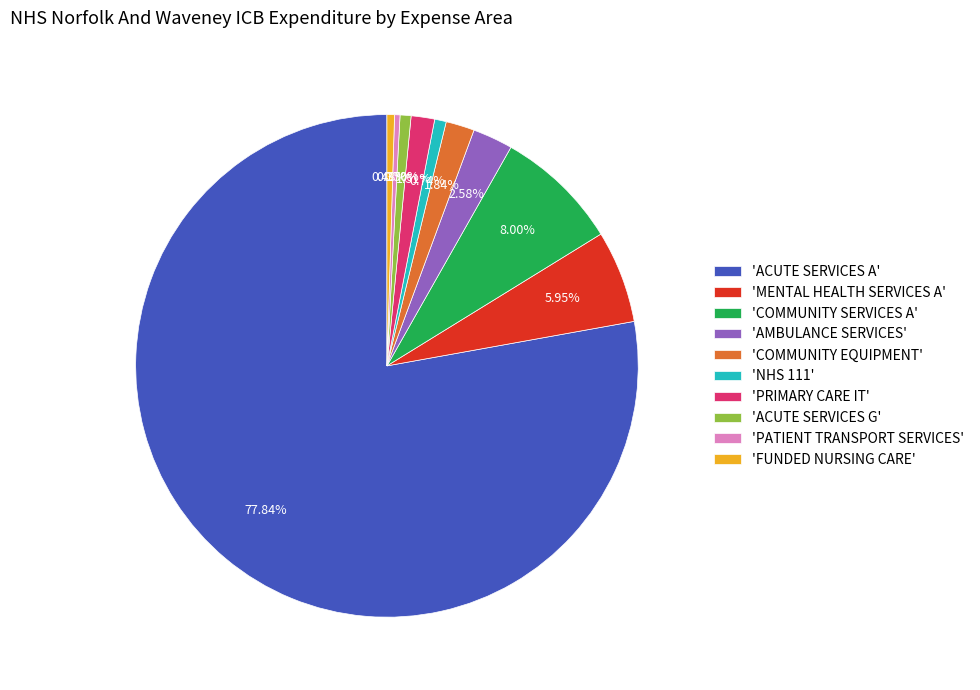

What is the largest slice in the pie chart?

'ACUTE SERVICES A'